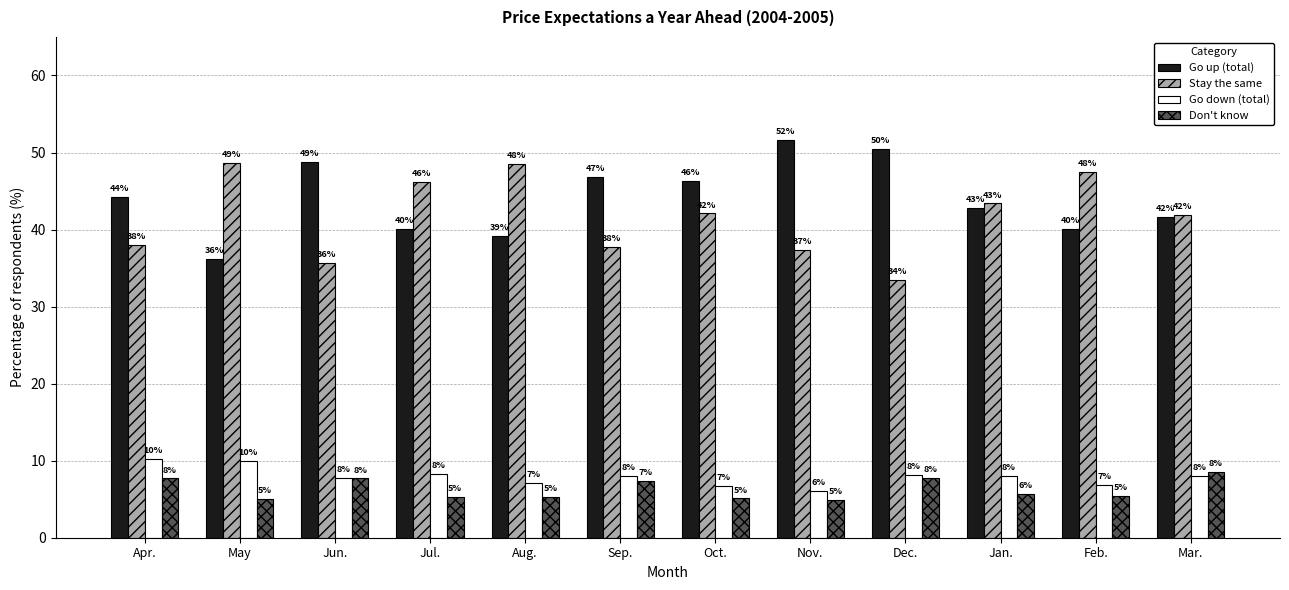

What is the difference between the maximum and minimum values in the Stay the same series?

15.2